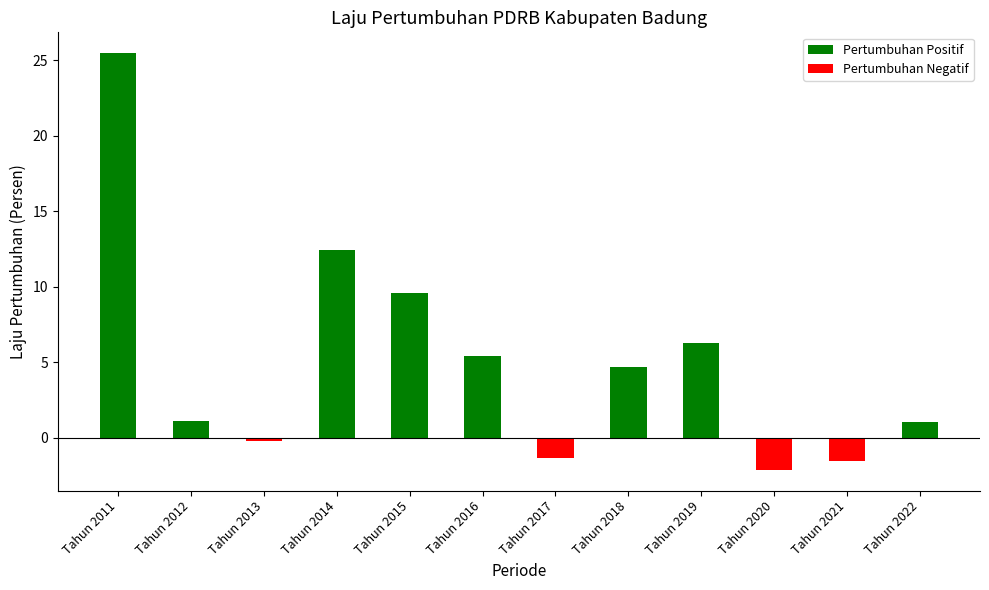

Reading right to left, list all the values displayed in this chart.

Tahun 2022=1.1	Tahun 2021=-1.5	Tahun 2020=-2.1	Tahun 2019=6.3	Tahun 2018=4.7	Tahun 2017=-1.4	Tahun 2016=5.4	Tahun 2015=9.6	Tahun 2014=12.4	Tahun 2013=-0.2	Tahun 2012=1.1	Tahun 2011=25.5